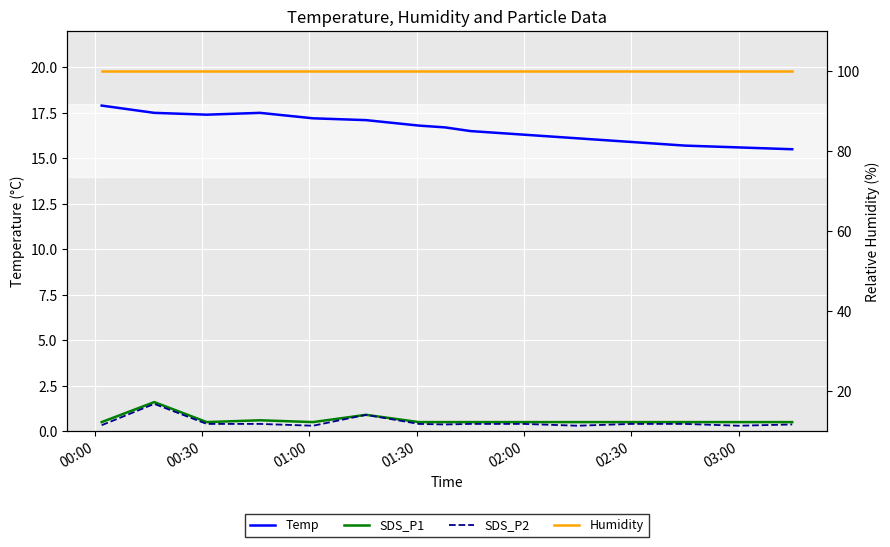

How many data points does each series have?

15